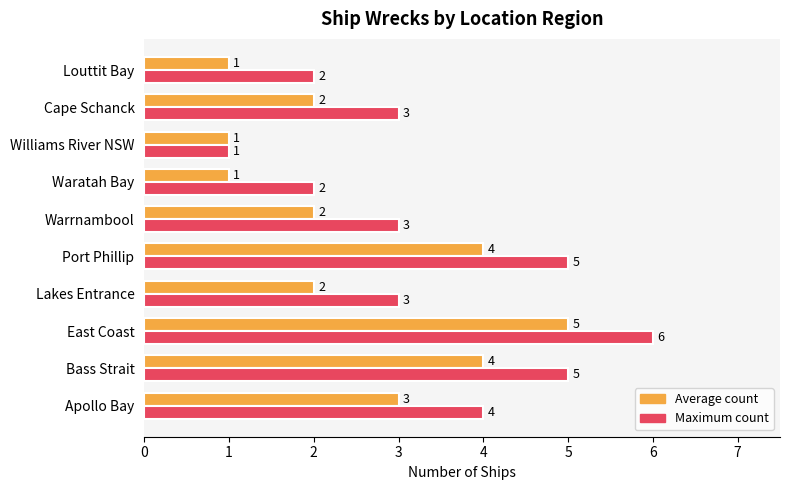

What is the sum of all Average count values?

25